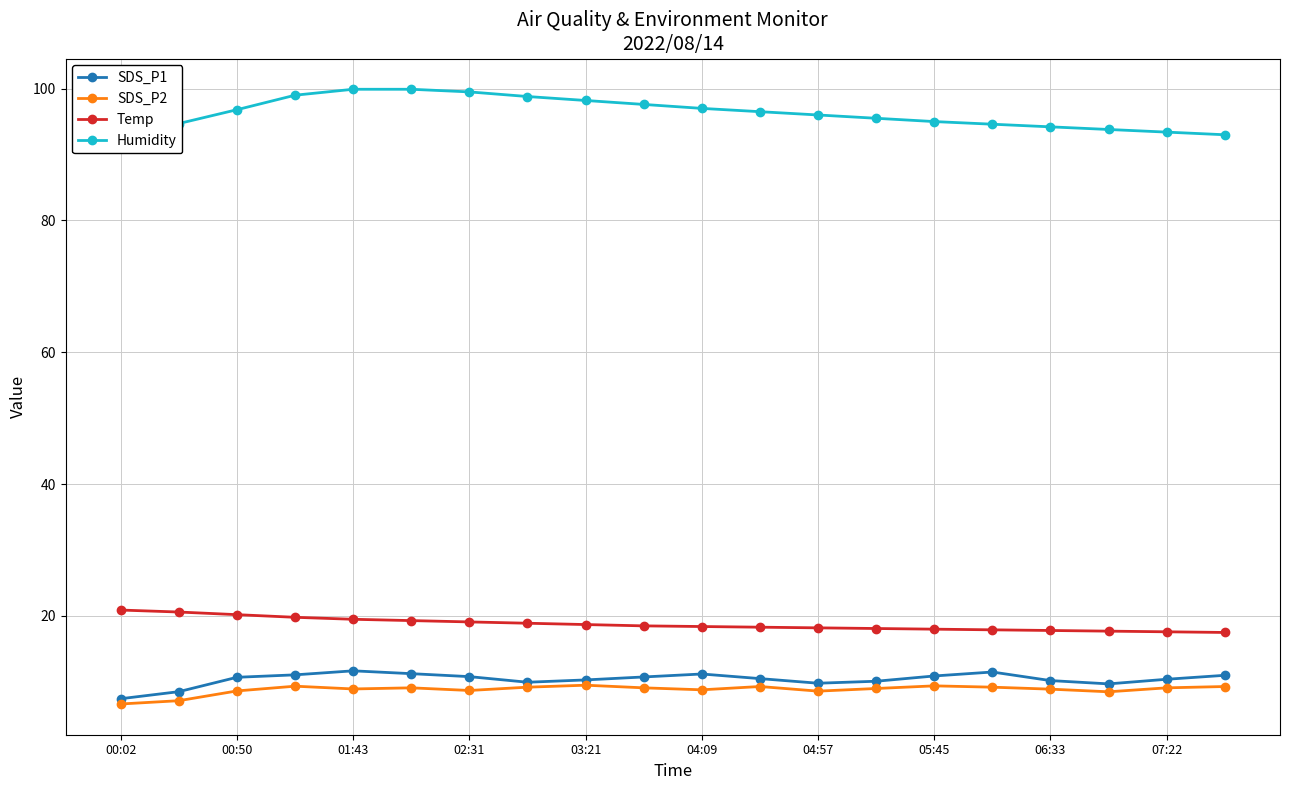

True or false: Humidity and Temp intersect in this chart.

False